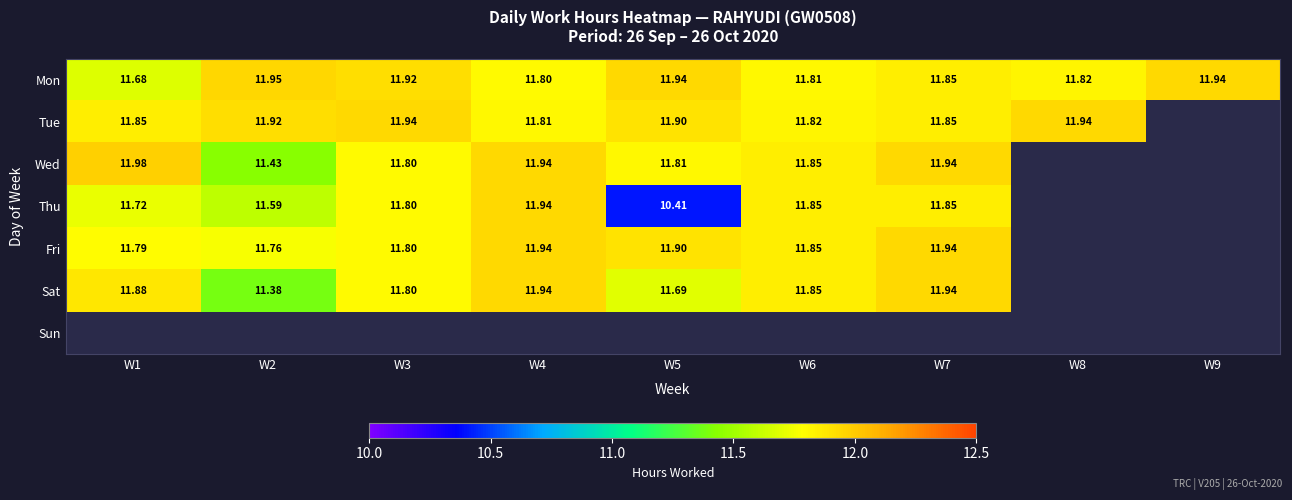

How many data points does each series have?

9